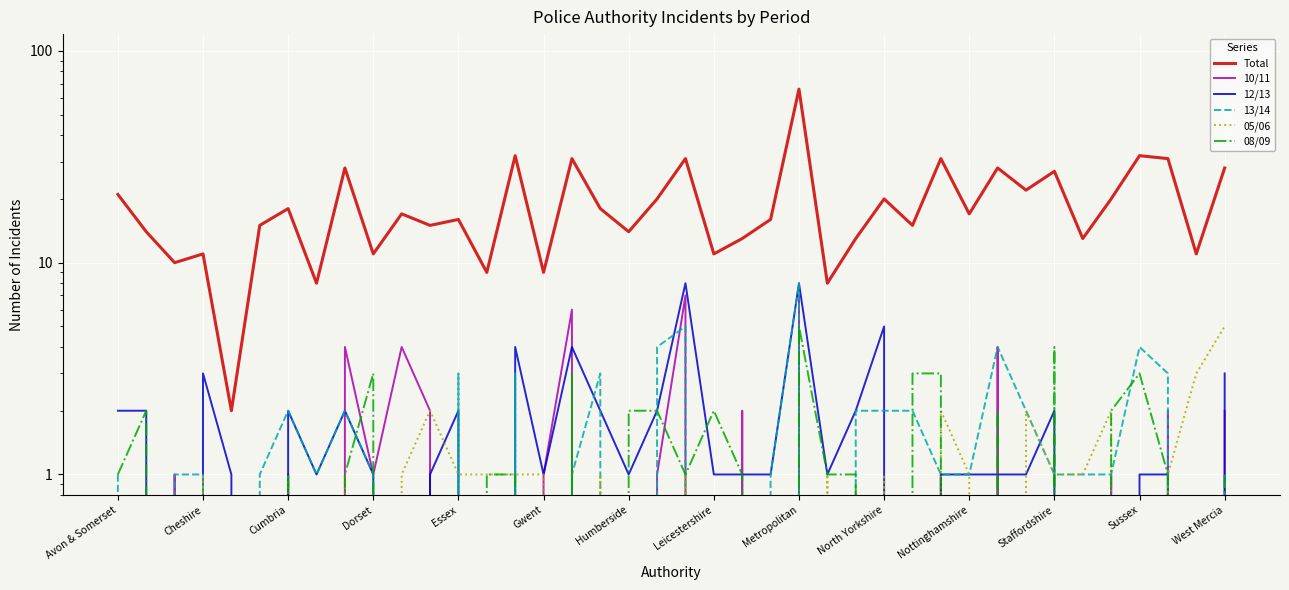

Does the chart display data point markers on the line(s)?

No